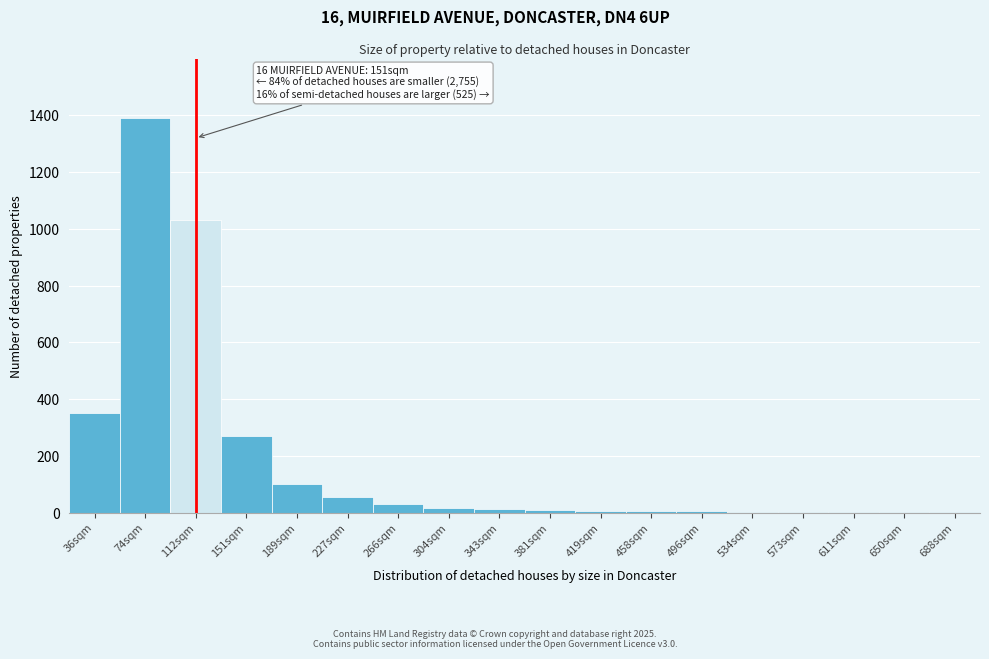

What is the greatest value displayed?

1390